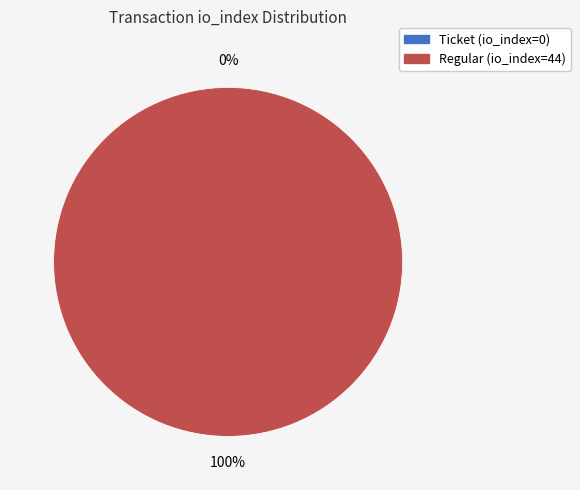

True or false: Ticket (io_index=0) accounts for 1% of the total.

False